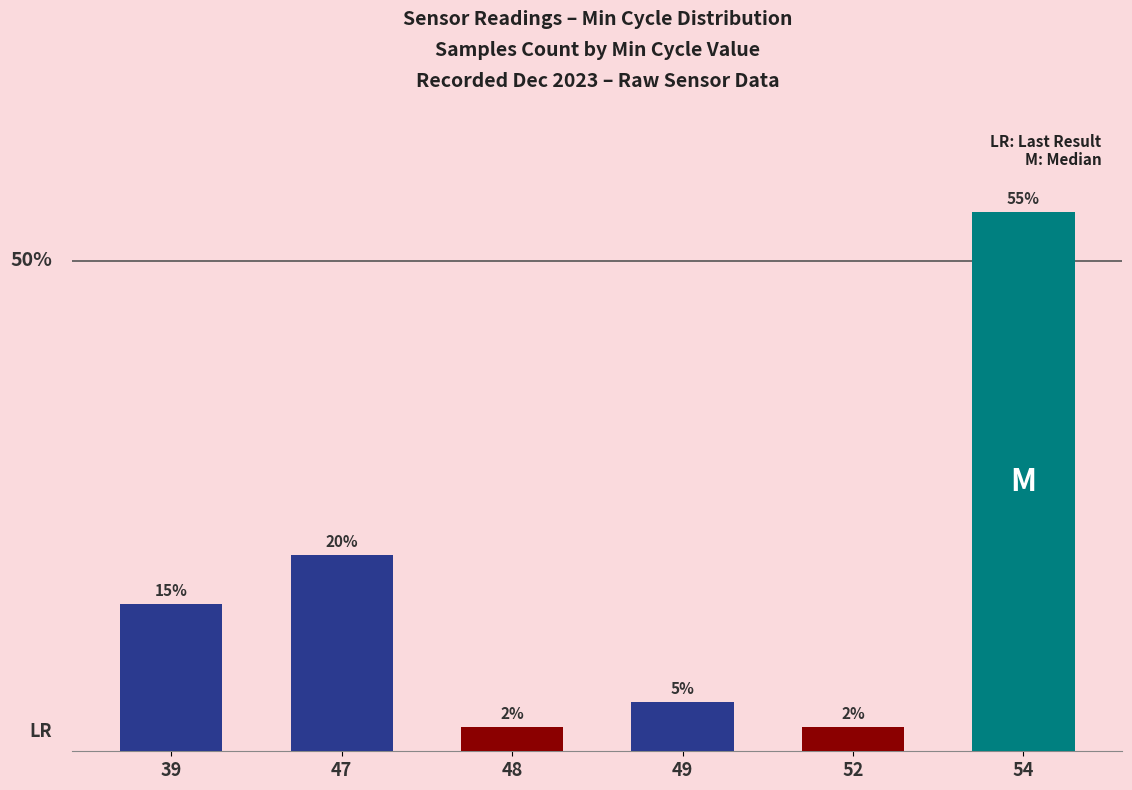

Count the number of categories in the chart.

6